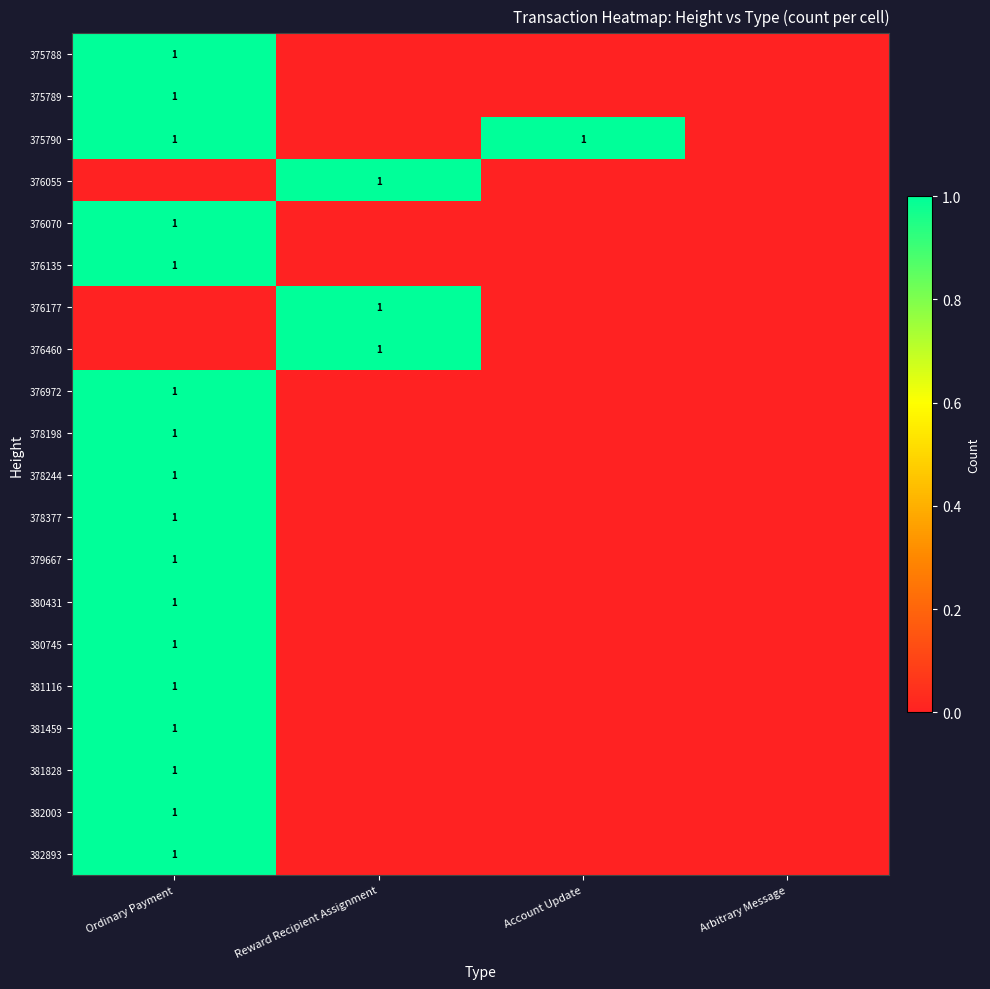

True or false: 379667 has a value of 1 at Ordinary Payment.

True